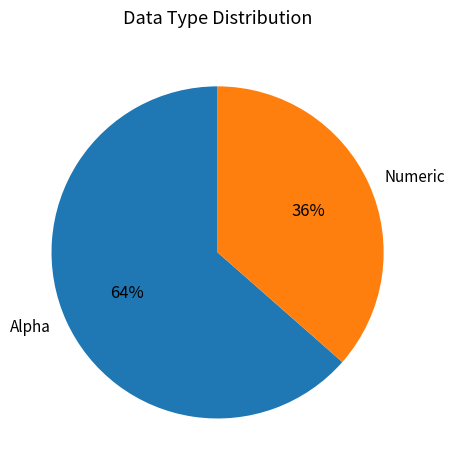

What is the ratio of the value at Numeric to the value at Alpha?

0.6